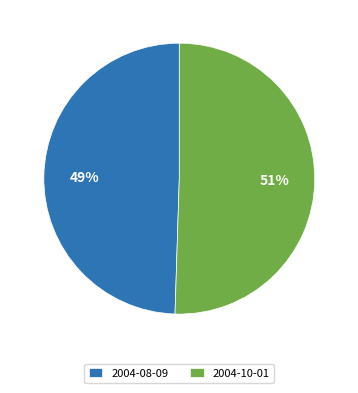

Which category has the smallest portion of the pie?

2004-08-09